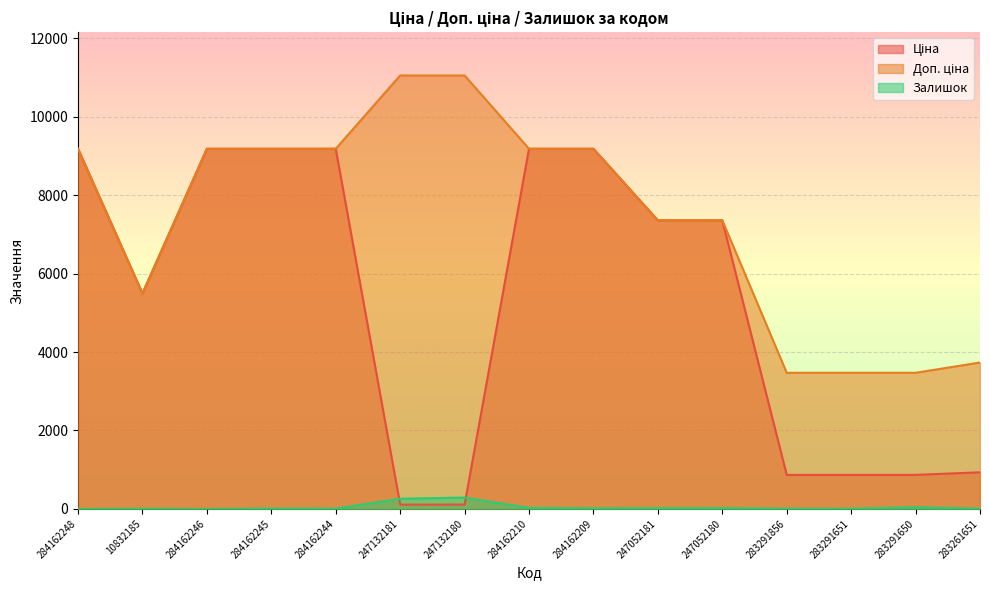

What is the total value across all series at 284162245?

18381.3